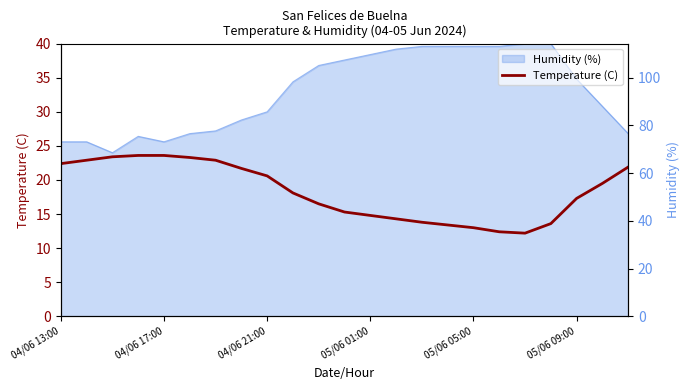

At which label does the data first exceed 18?

04/06 13:00